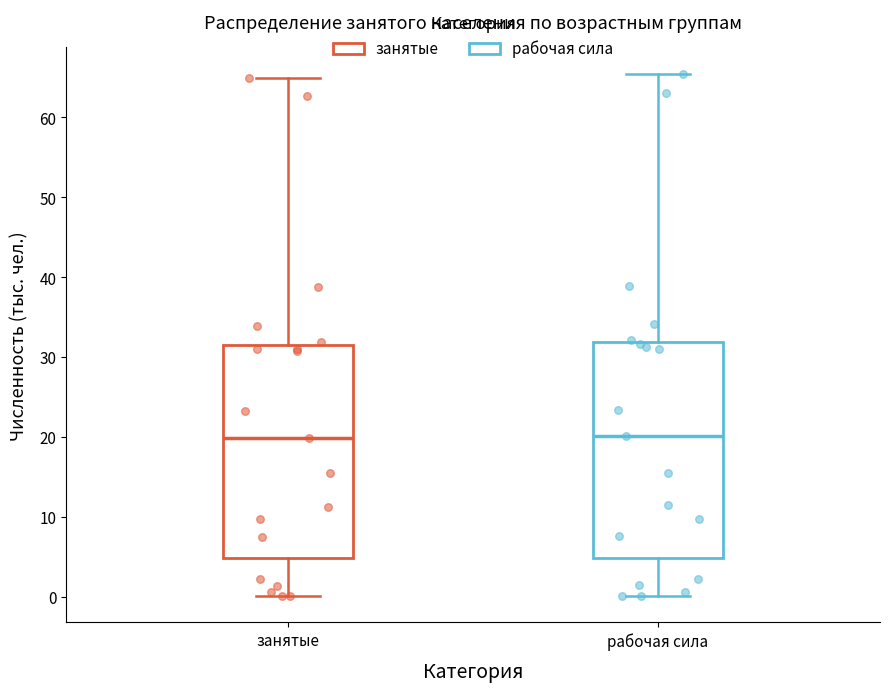

Reading left to right, transcribe this box plot: for each box, give where its median line is, the range the box spans, and where its two whiskers end, as read against the y-axis. The values are not printed on the chart, so give them approximately, as read against the axis.

занятые: median 20, box 5 to 31, whiskers 0 to 65
рабочая сила: median 20, box 5 to 32, whiskers 0 to 65